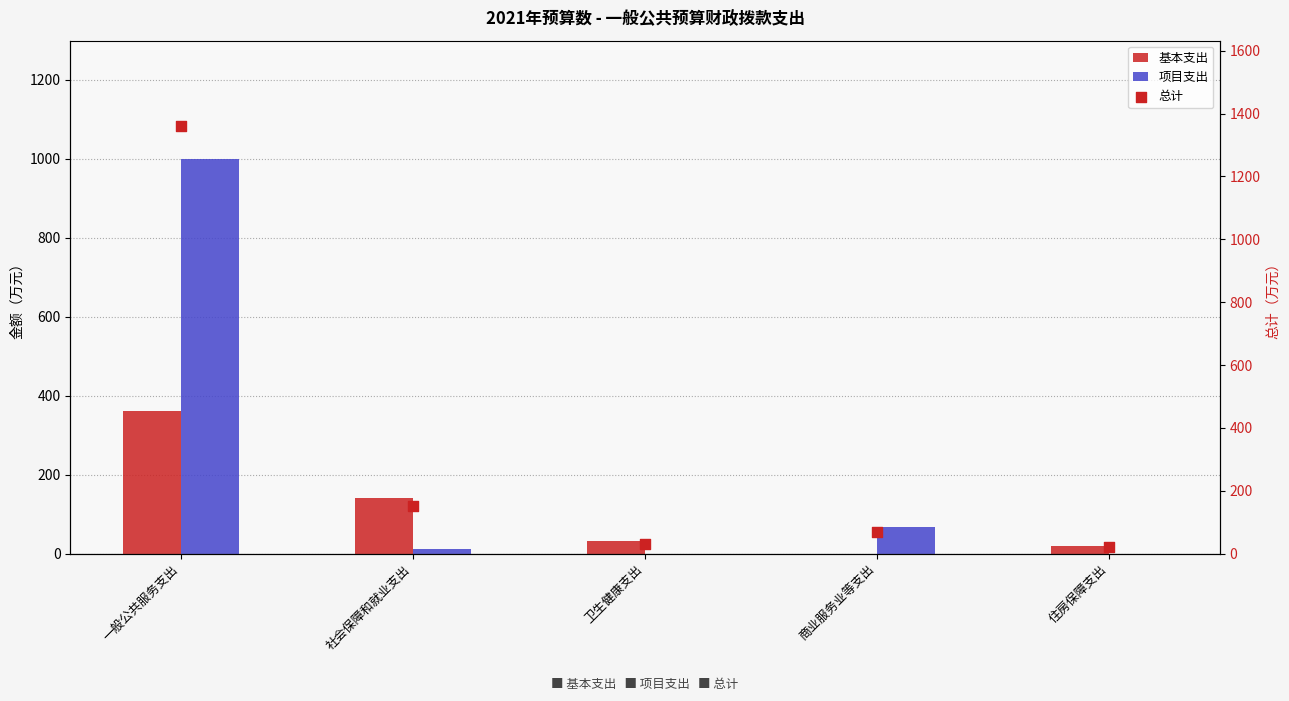

Which series has the largest total across all categories?

总计